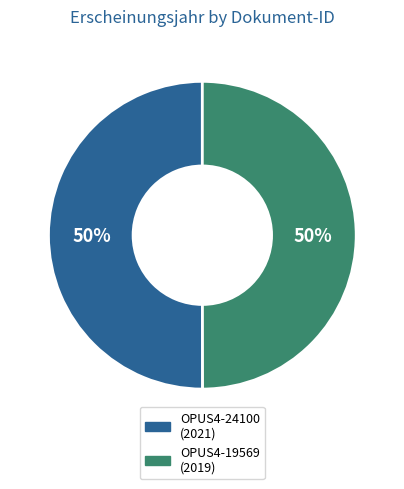

What percentage is the OPUS4-19569 slice, to the nearest percent?

50%